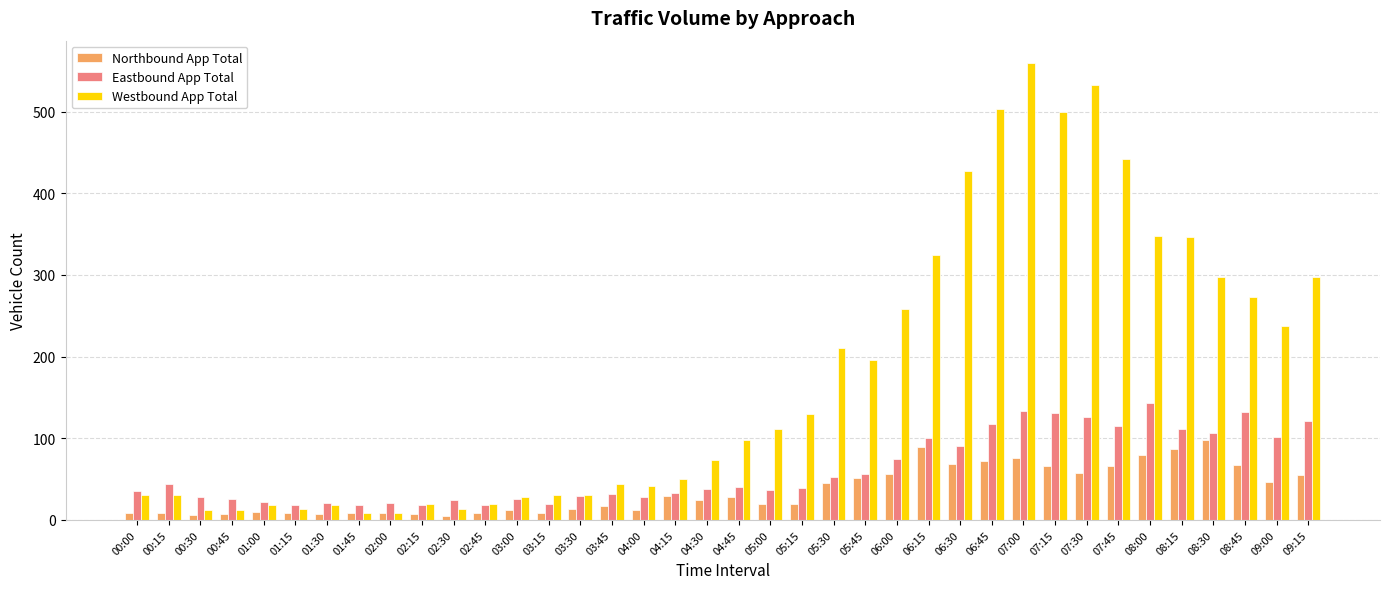

What is the total value across all series at 05:30?

309